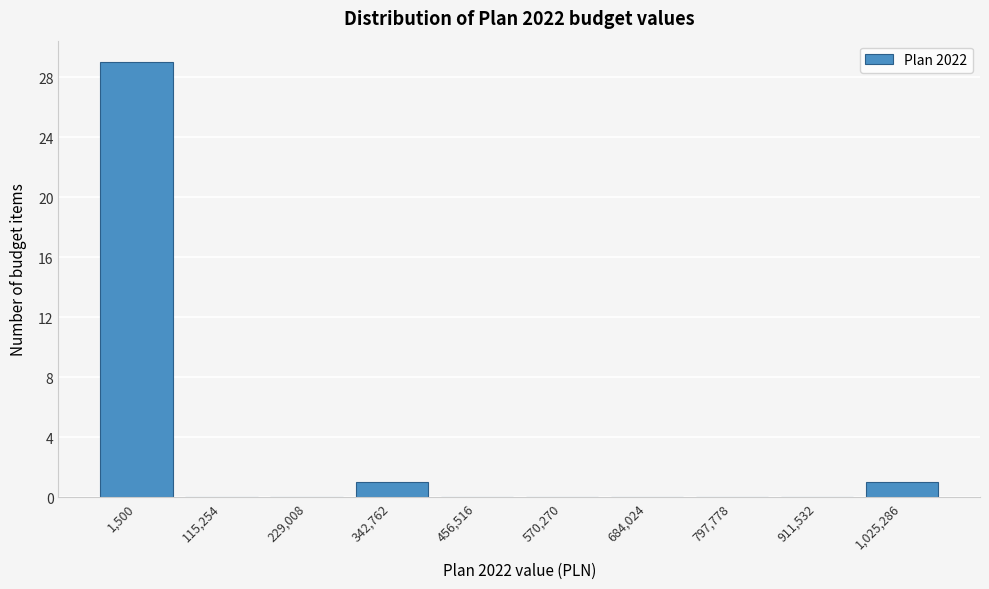

Reading left to right, transcribe all the data shown in this chart.

1,500=29	115,254=0	229,008=0	342,762=1	456,516=0	570,270=0	684,024=0	797,778=0	911,532=0	1,025,286=1